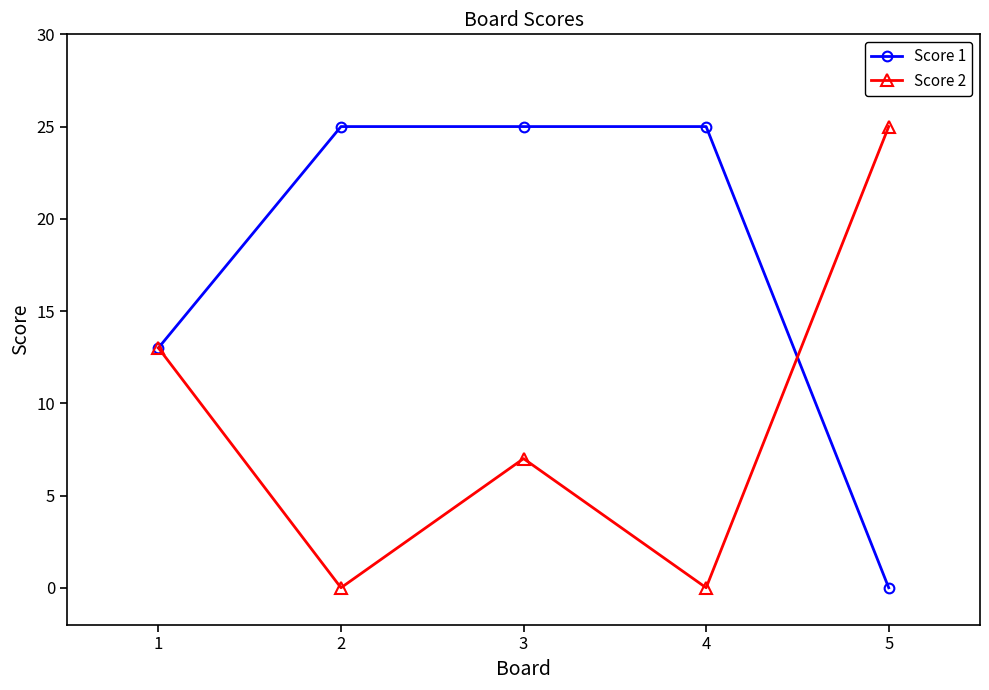

What is the difference between the second highest and minimum values in the Score 2 series?

13